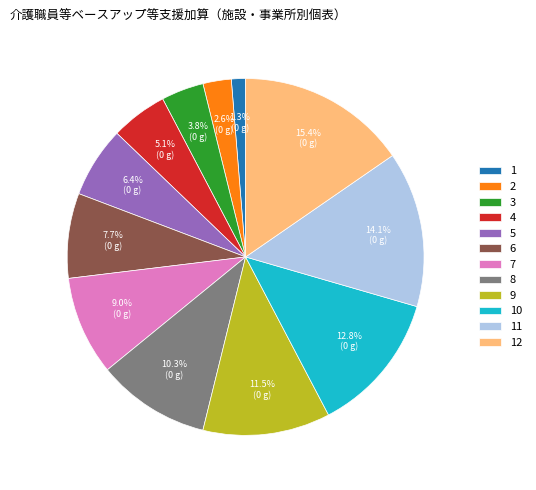

Does 12 account for over 50% of the chart?

No